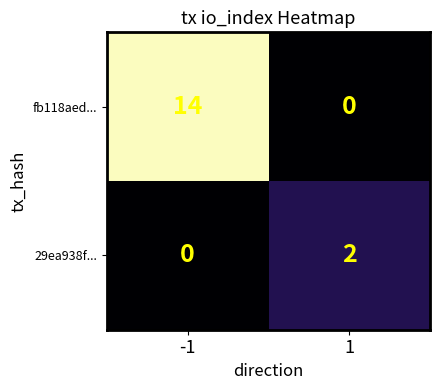

What is the highest value of the fb118aed... series?

14